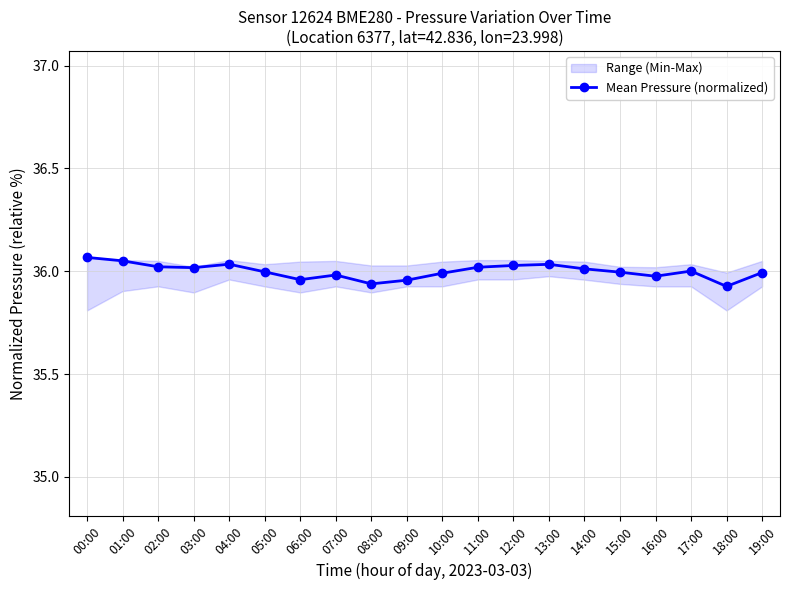

Where does the data first go above 36?

00:00